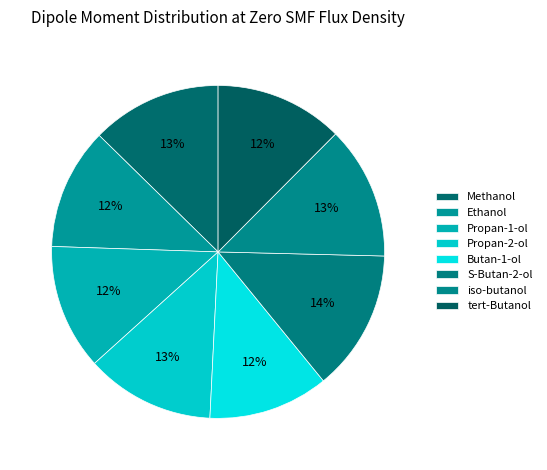

Count the number of slices in the pie.

8